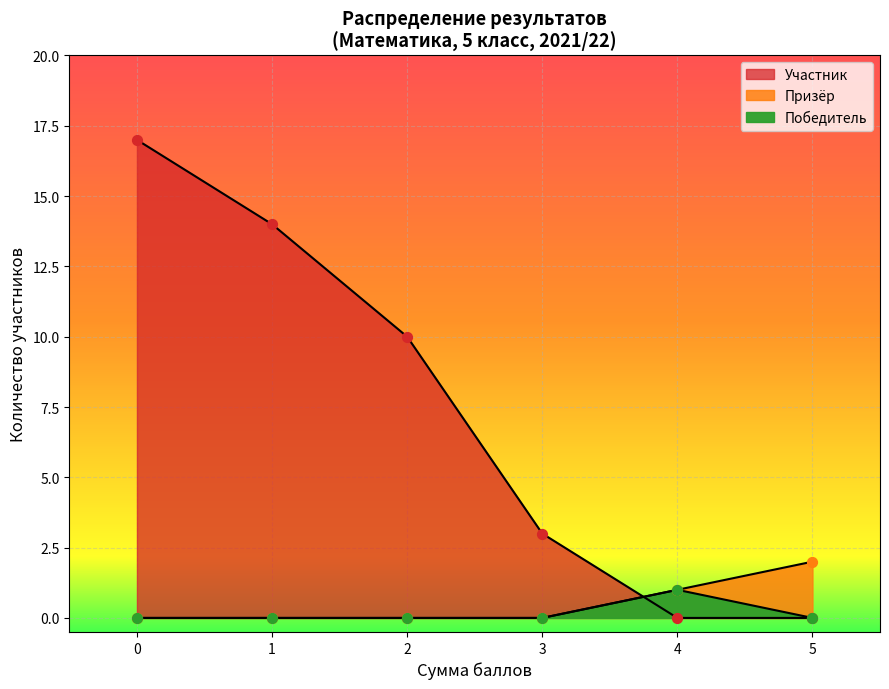

Is the value of Победитель at 4 greater than the value of Участник at 10?

No